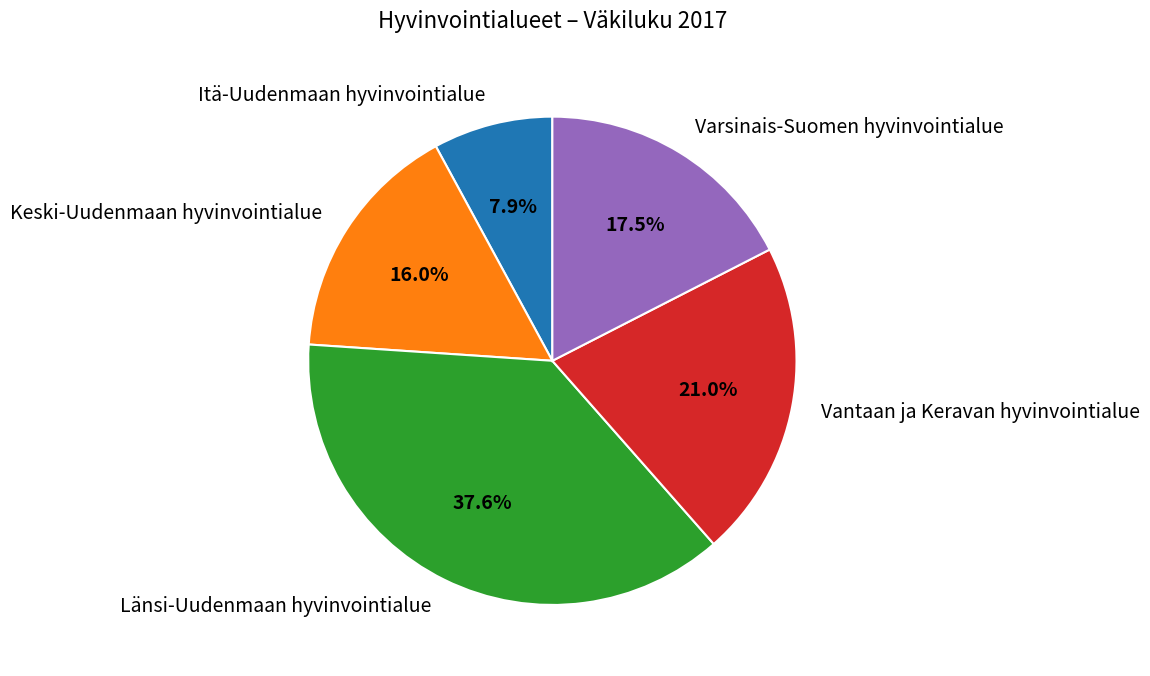

Rank the categories by value from lowest to highest.

Itä-Uudenmaan hyvinvointialue, Keski-Uudenmaan hyvinvointialue, Varsinais-Suomen hyvinvointialue, Vantaan ja Keravan hyvinvointialue, Länsi-Uudenmaan hyvinvointialue